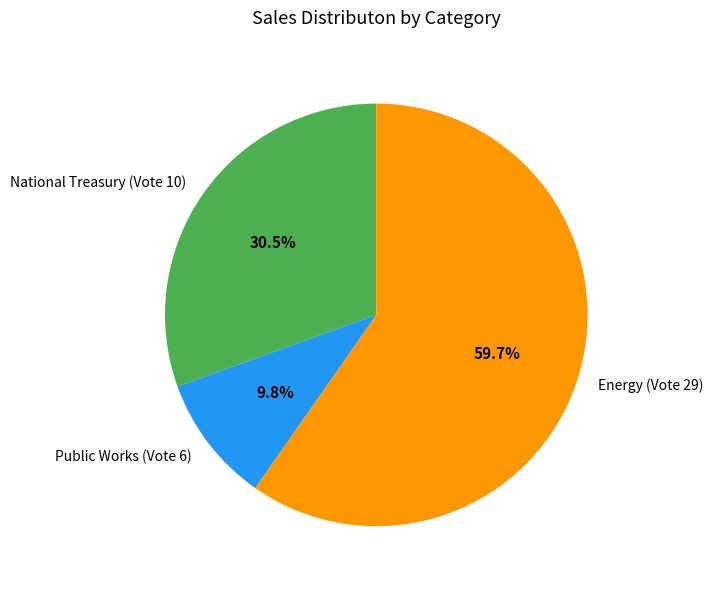

Which has a higher value, National Treasury (Vote 10) or Public Works (Vote 6)?

National Treasury (Vote 10)